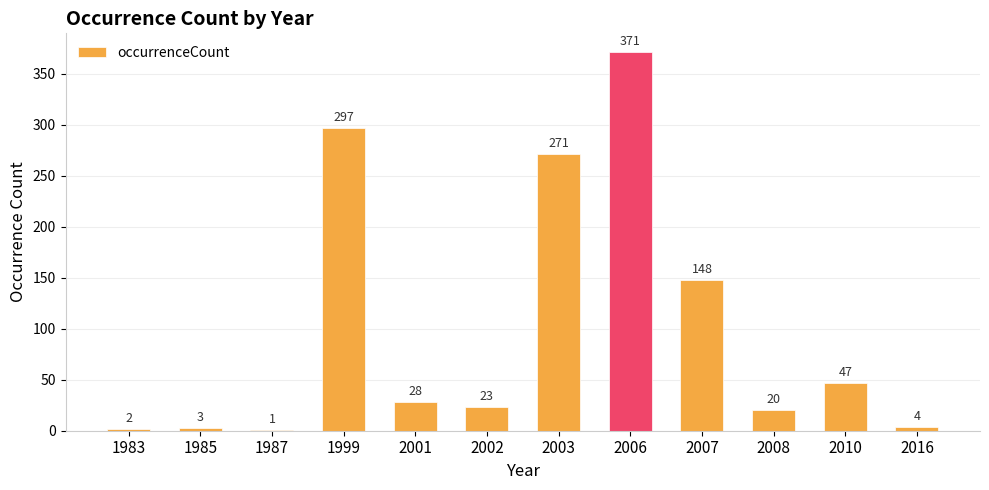

What is the sum of the values at 2007 and 1999?

445